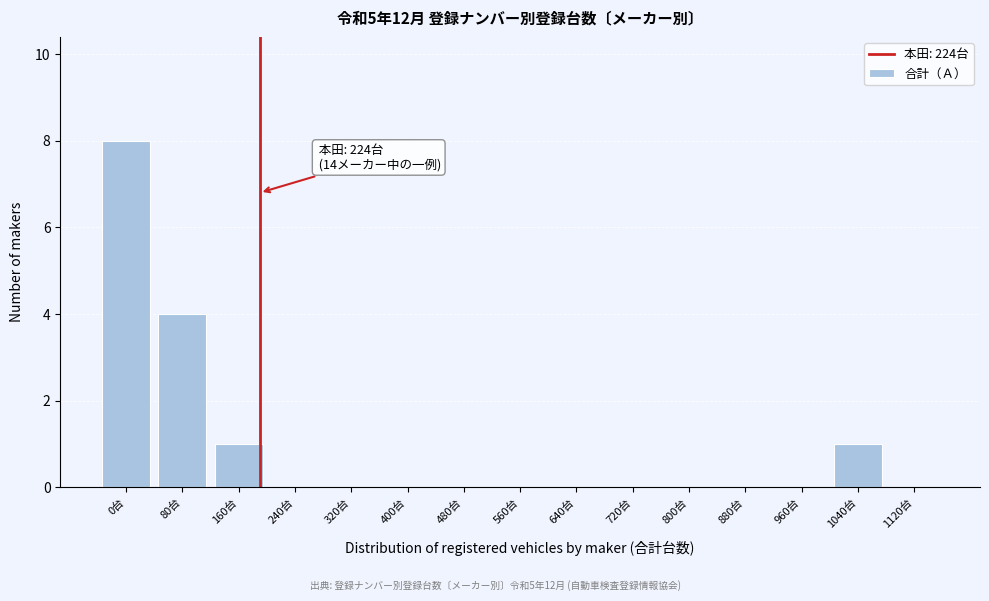

Reading left to right, what are all the values shown in this chart?

0台=8	80台=4	160台=1	240台=0	320台=0	400台=0	480台=0	560台=0	640台=0	720台=0	800台=0	880台=0	960台=0	1040台=1	1120台=0